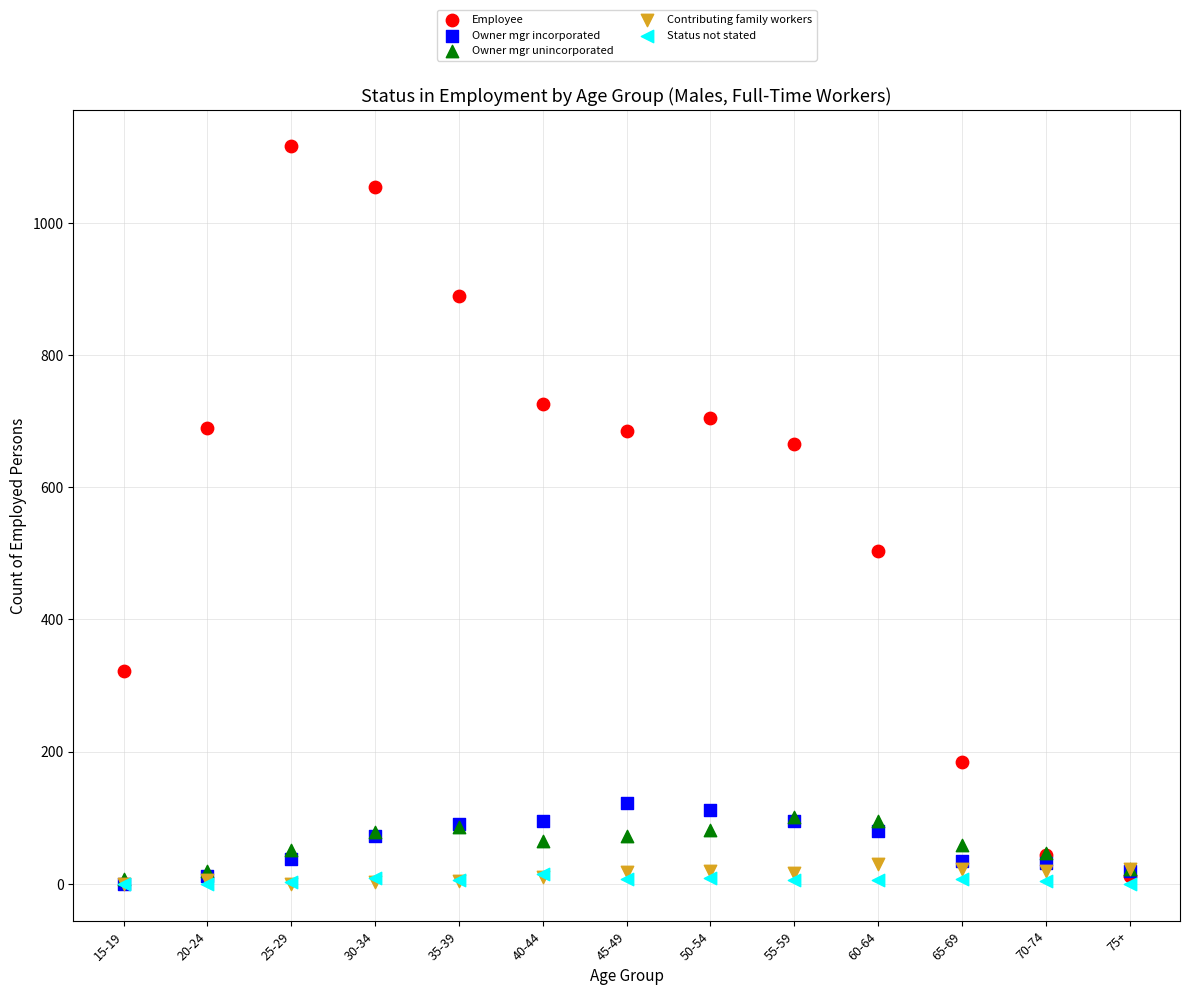

In the Employee series, what Y value is closest to 564?

504